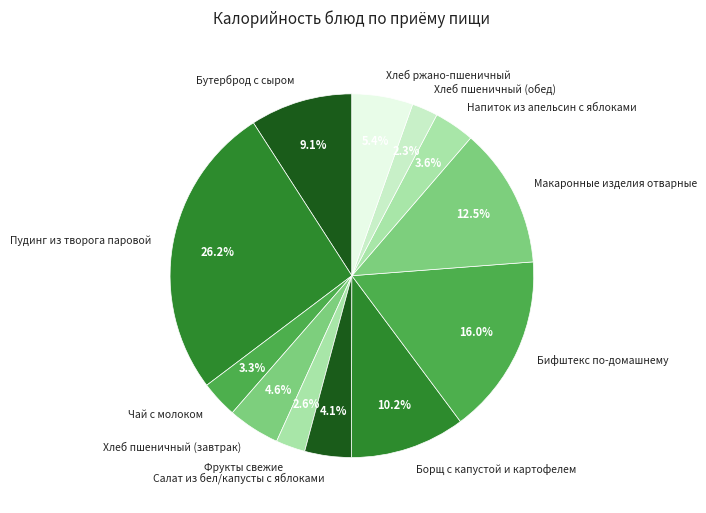

What is the largest slice in the pie chart?

Пудинг из творога паровой